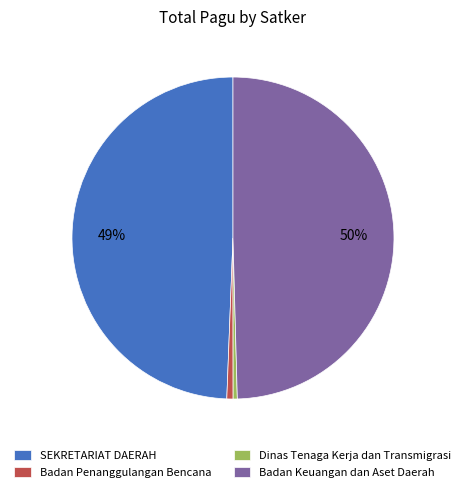

Count the number of slices in the pie.

4